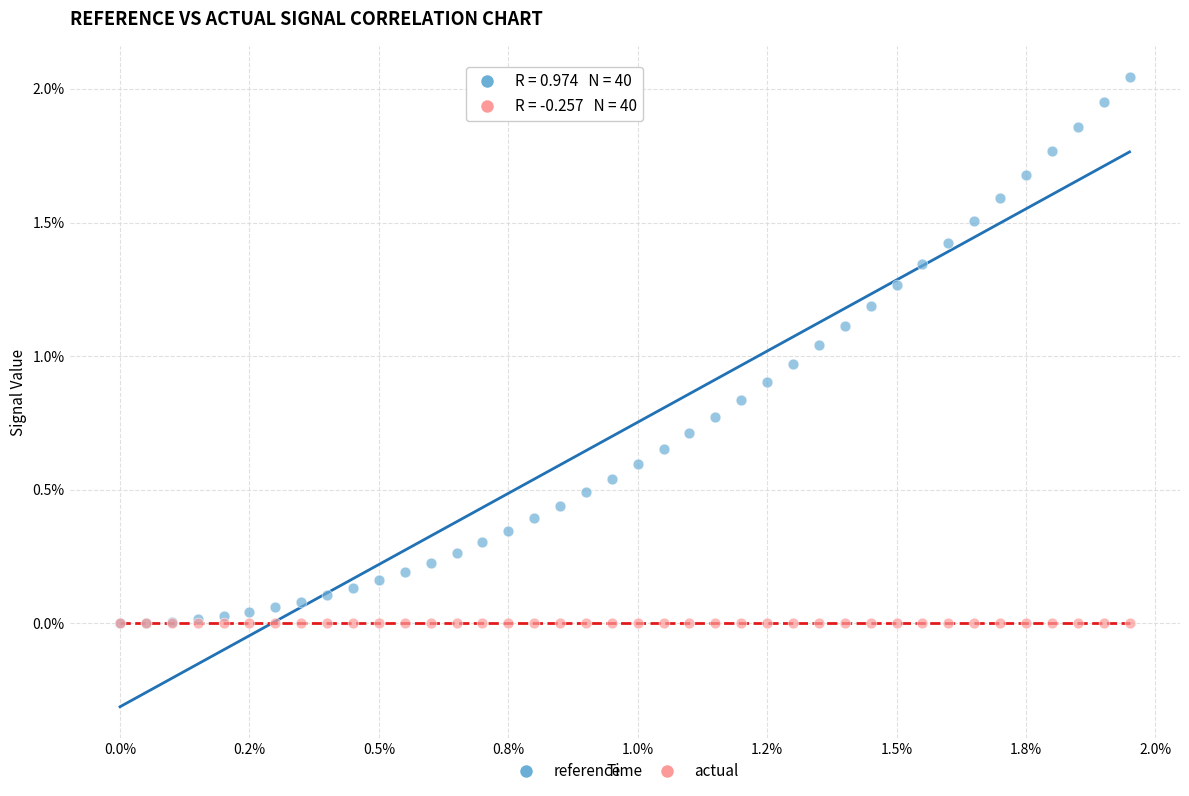

What are all the series names shown in the legend?

reference, actual